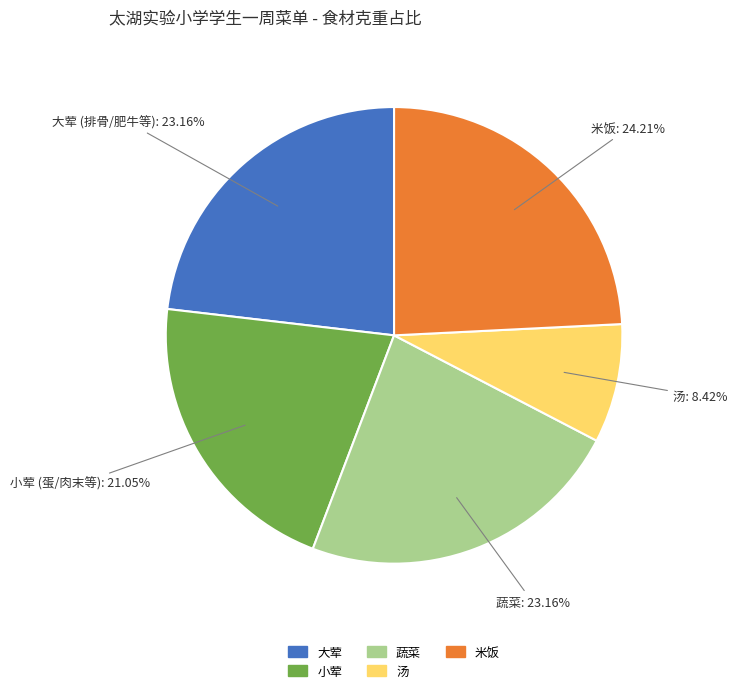

Which slice is the largest?

米饭